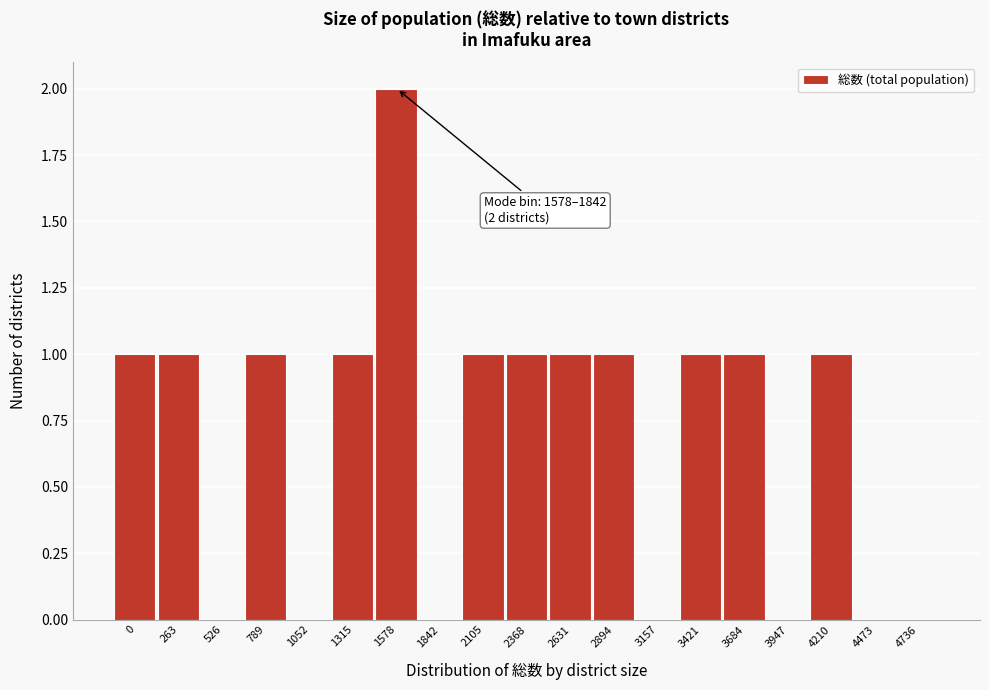

Reading left to right, extract all data points from this chart.

0=1	263=1	526=0	789=1	1052=0	1315=1	1578=2	1842=0	2105=1	2368=1	2631=1	2894=1	3157=0	3421=1	3684=1	3947=0	4210=1	4473=0	4736=0